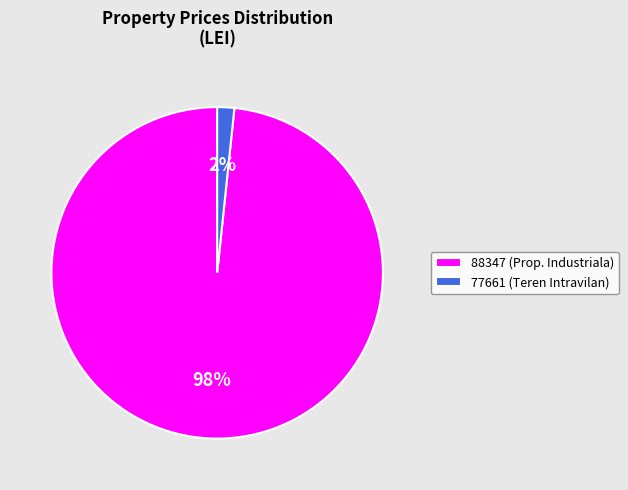

Is the sum of 77661 (Teren Intravilan) and 88347 (Prop. Industriala) greater than half?

Yes